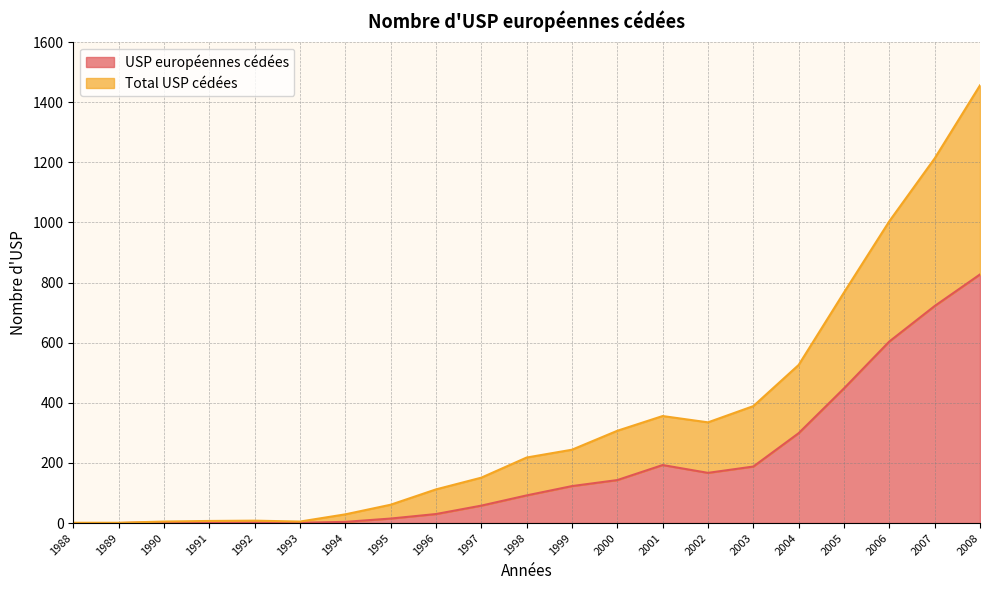

Is the value of Total USP cédées at 1996 greater than the value of USP européennes cédées at 1988?

Yes